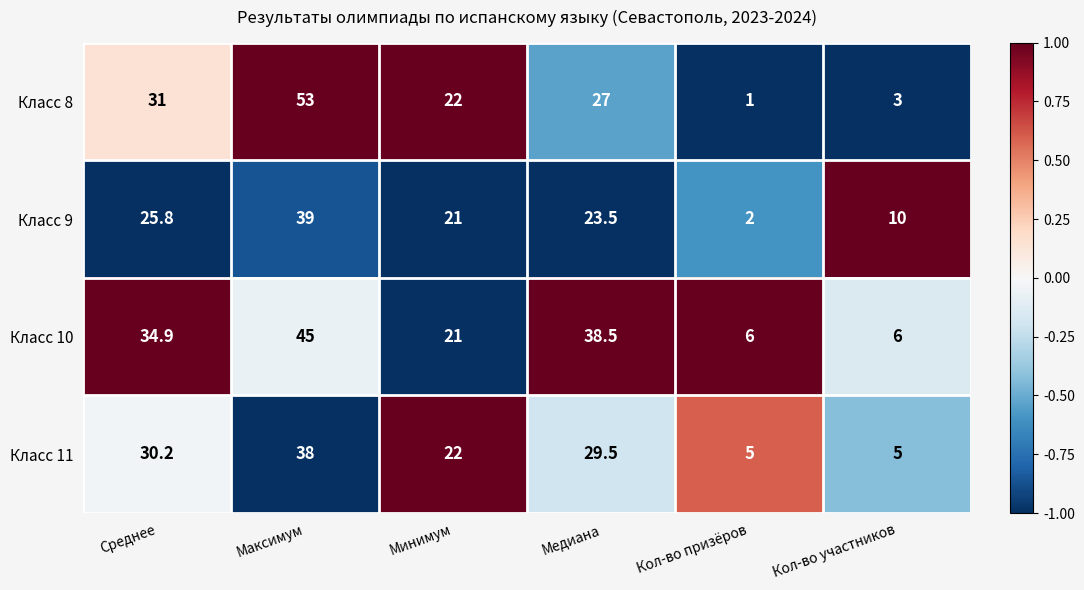

What is the total value across all series at Среднее?

121.9